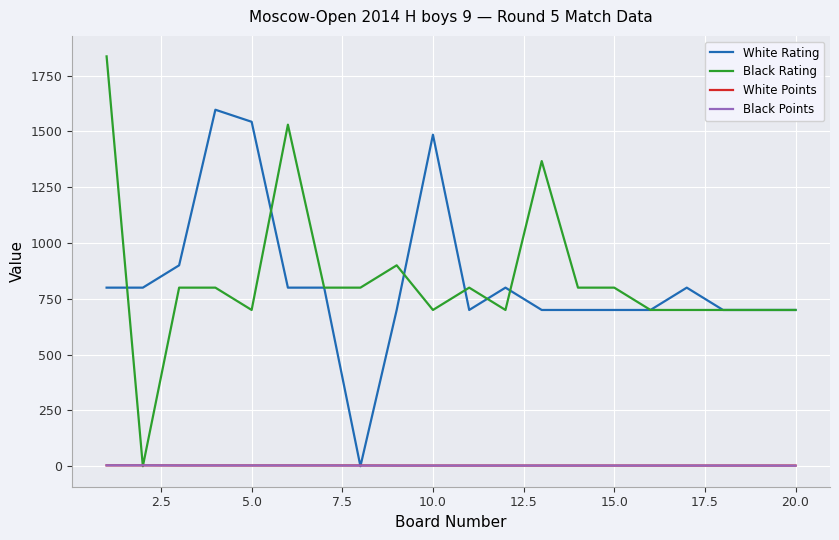

What is the difference between the second highest and minimum values in the Black Points series?

1.5